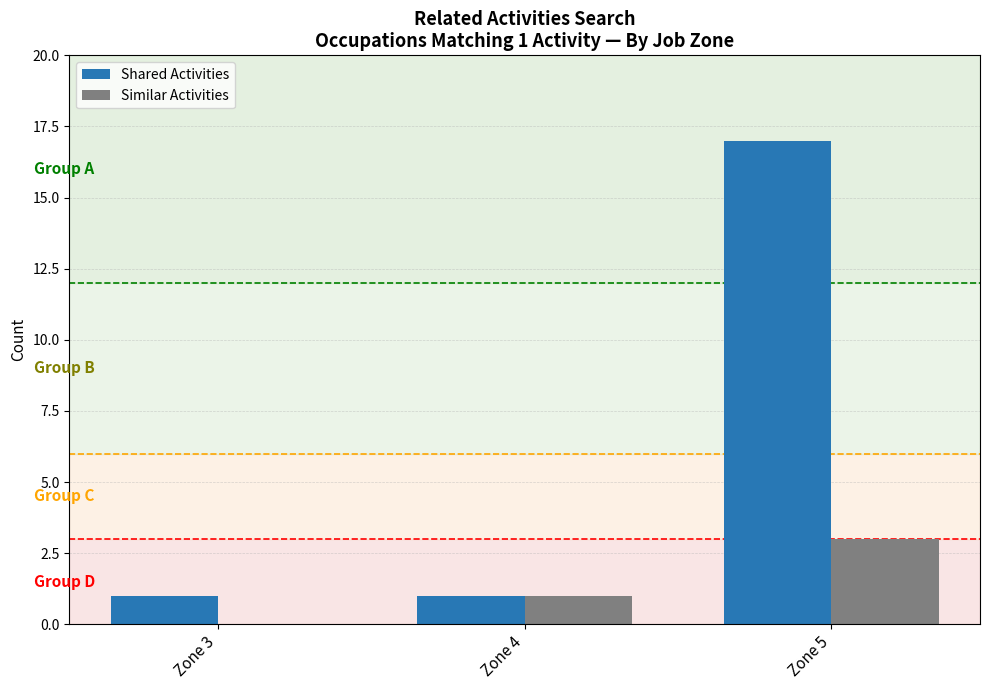

How many series are shown in this chart?

2